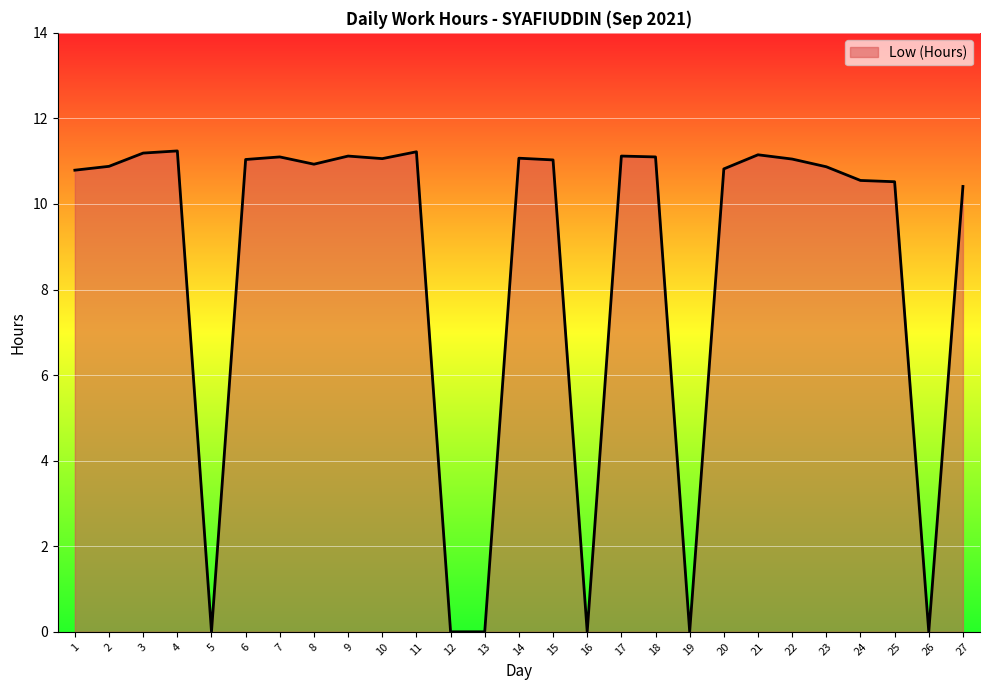

What is the ratio of the value at 24 to the value at 18?

1.0